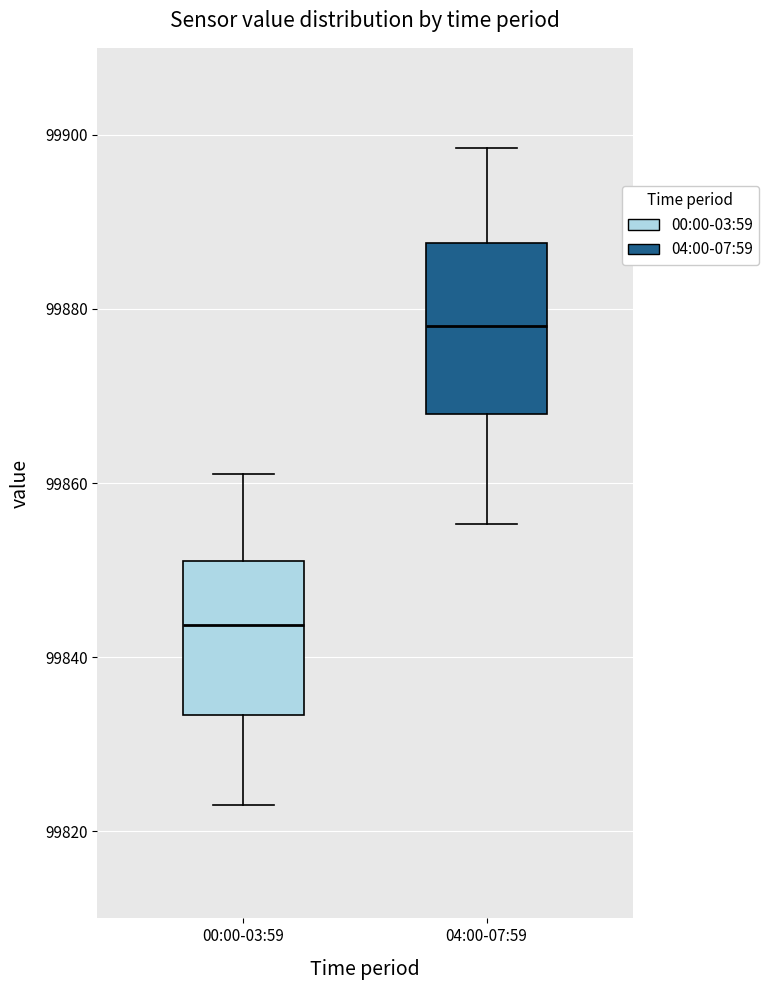

Reading left to right, read every box against the y-axis: the position of its median line, the range the box covers, and the ends of its whiskers. The values are not printed on the chart, so give them approximately, as read against the axis.

00:00-03:59: median 99844, box 99834 to 99852, whiskers 99824 to 99862
04:00-07:59: median 99878, box 99868 to 99888, whiskers 99856 to 99898